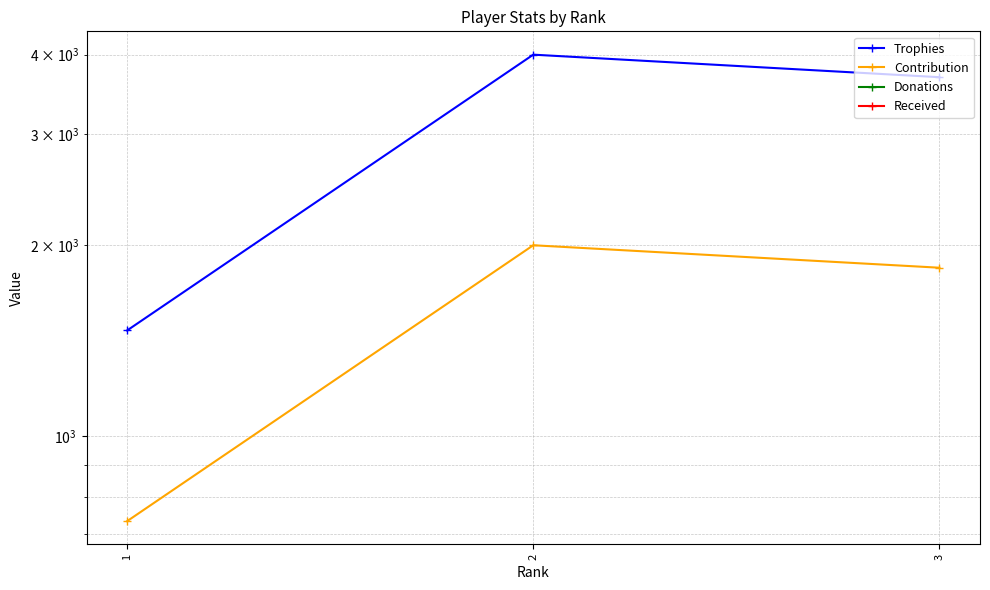

Where is Received nearest to the value 0?

1